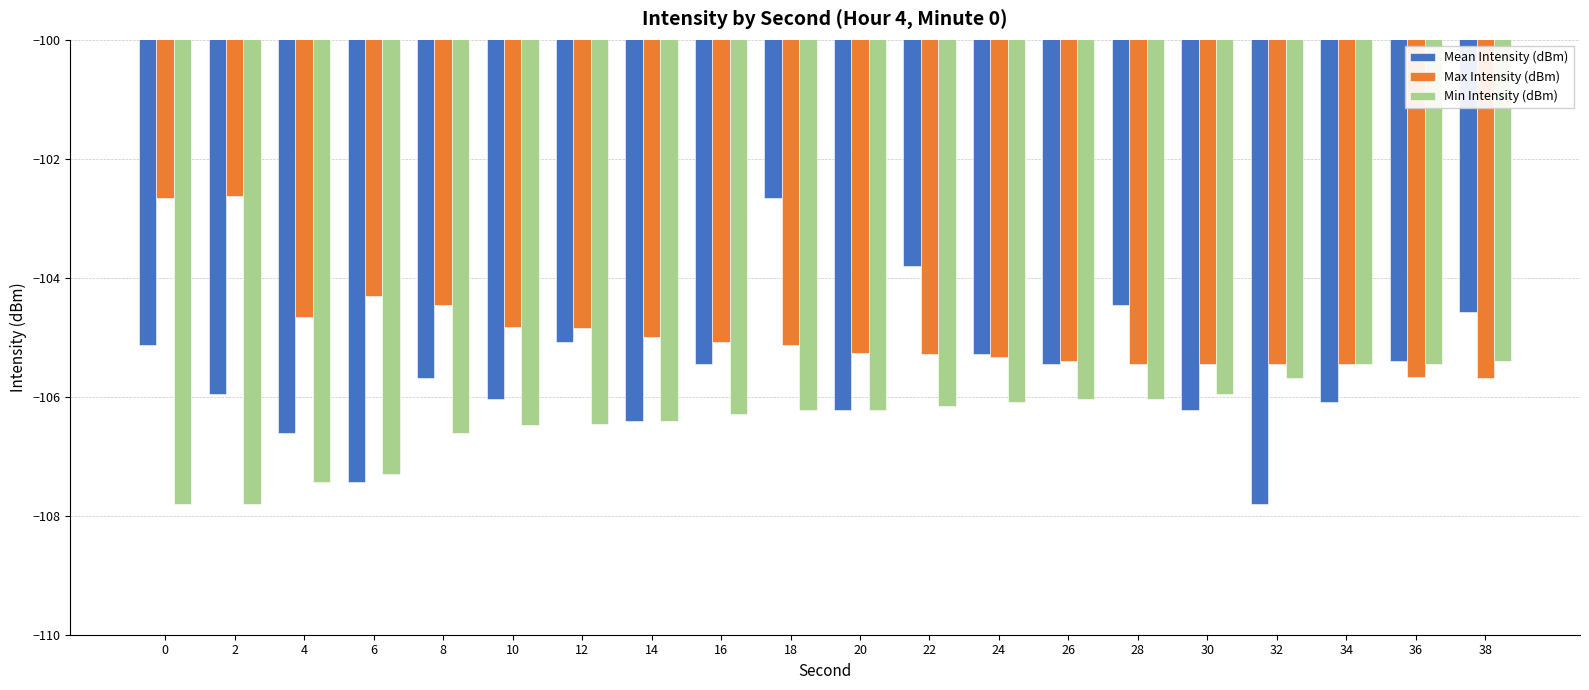

What is the total value across all series at 38?

-315.7